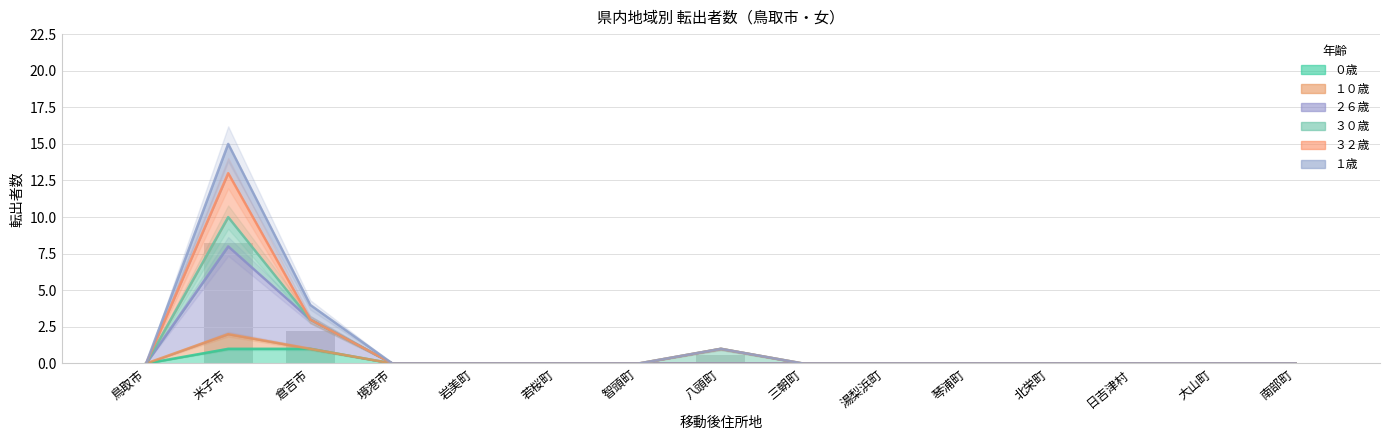

What position from the right is 北栄町?

4